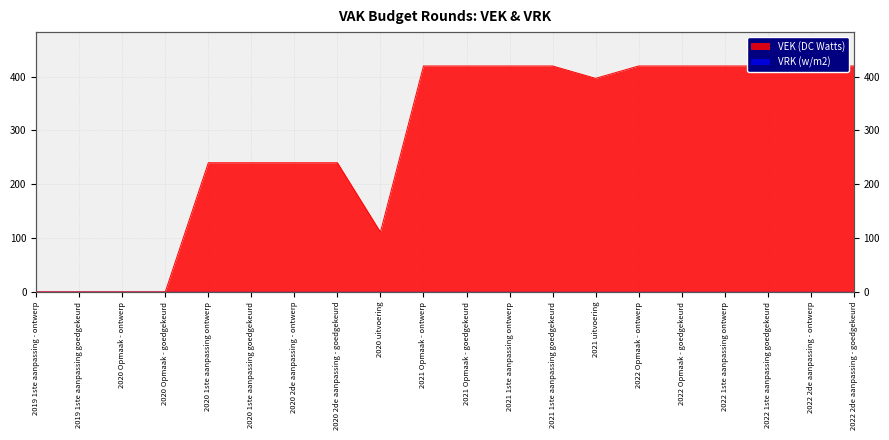

What is the ratio of the value at 2020 uitvoering to the value at 2022 Opmaak - goedgekeurd?

0.3